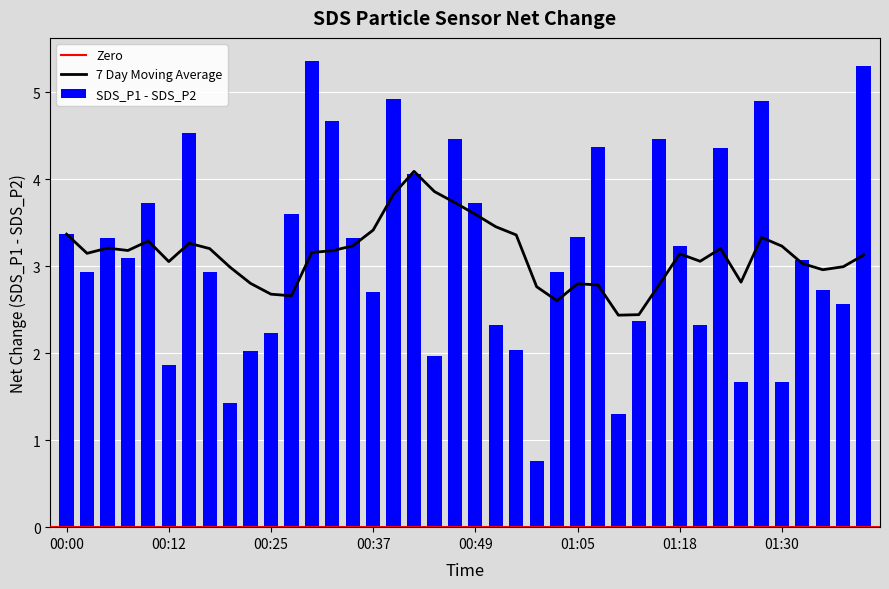

What is the maximum value for SDS_P1 - SDS_P2?

5.4